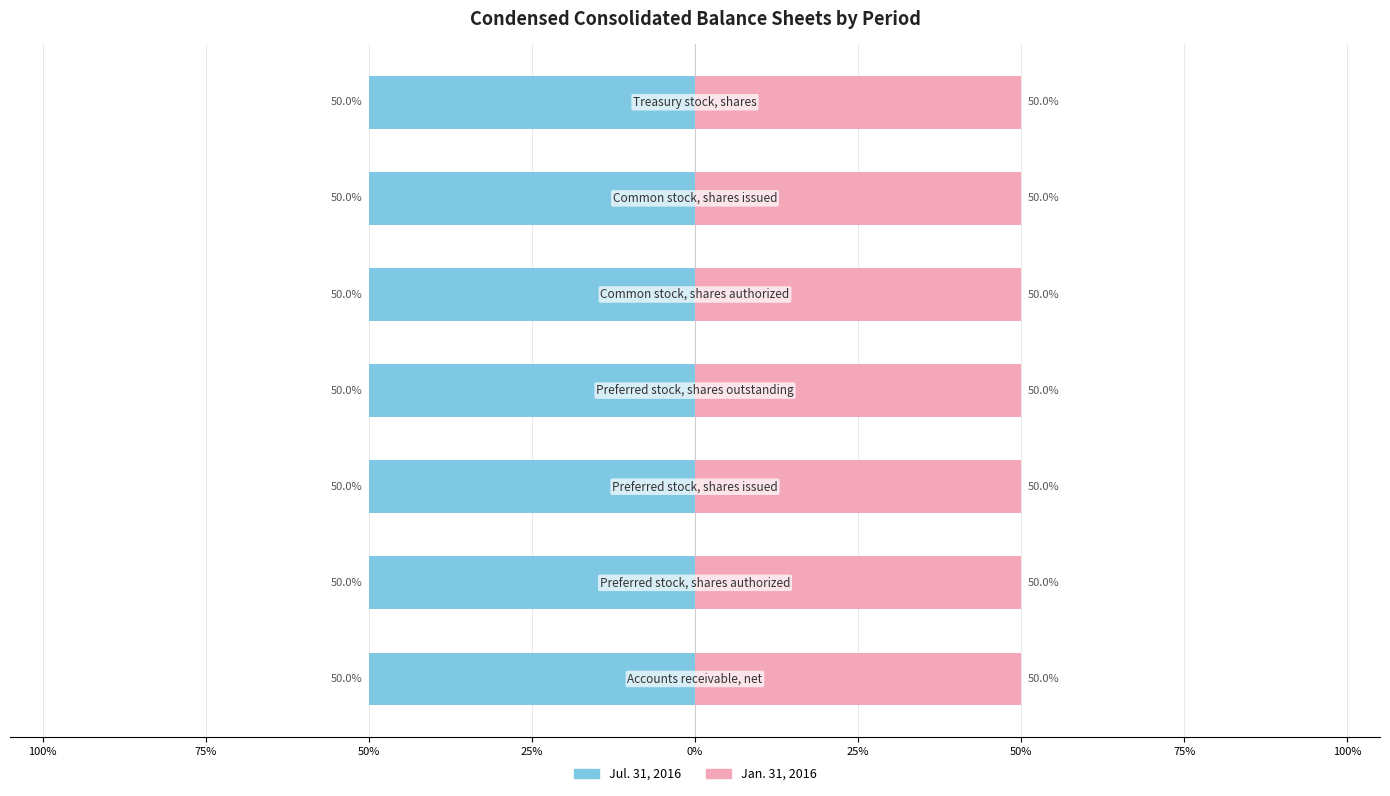

What is the label of the 1st bar from the right?

50%